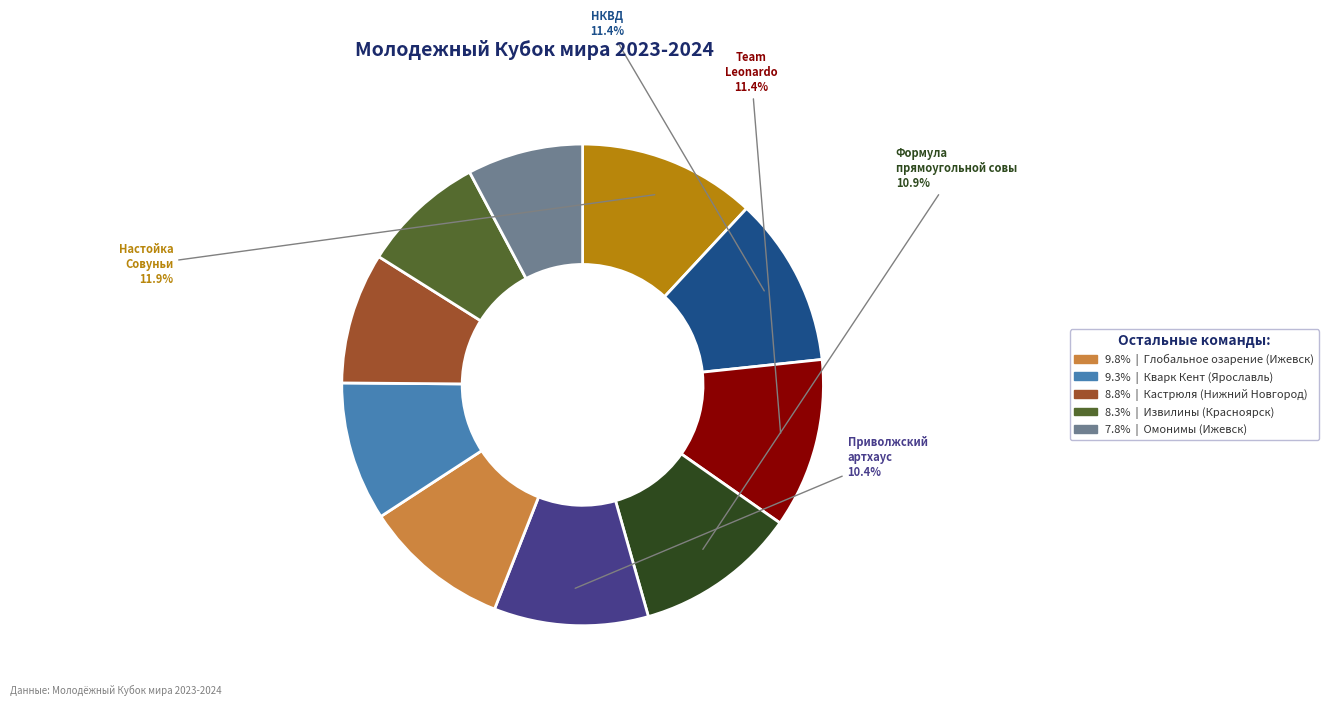

Does any single category account for the majority?

No